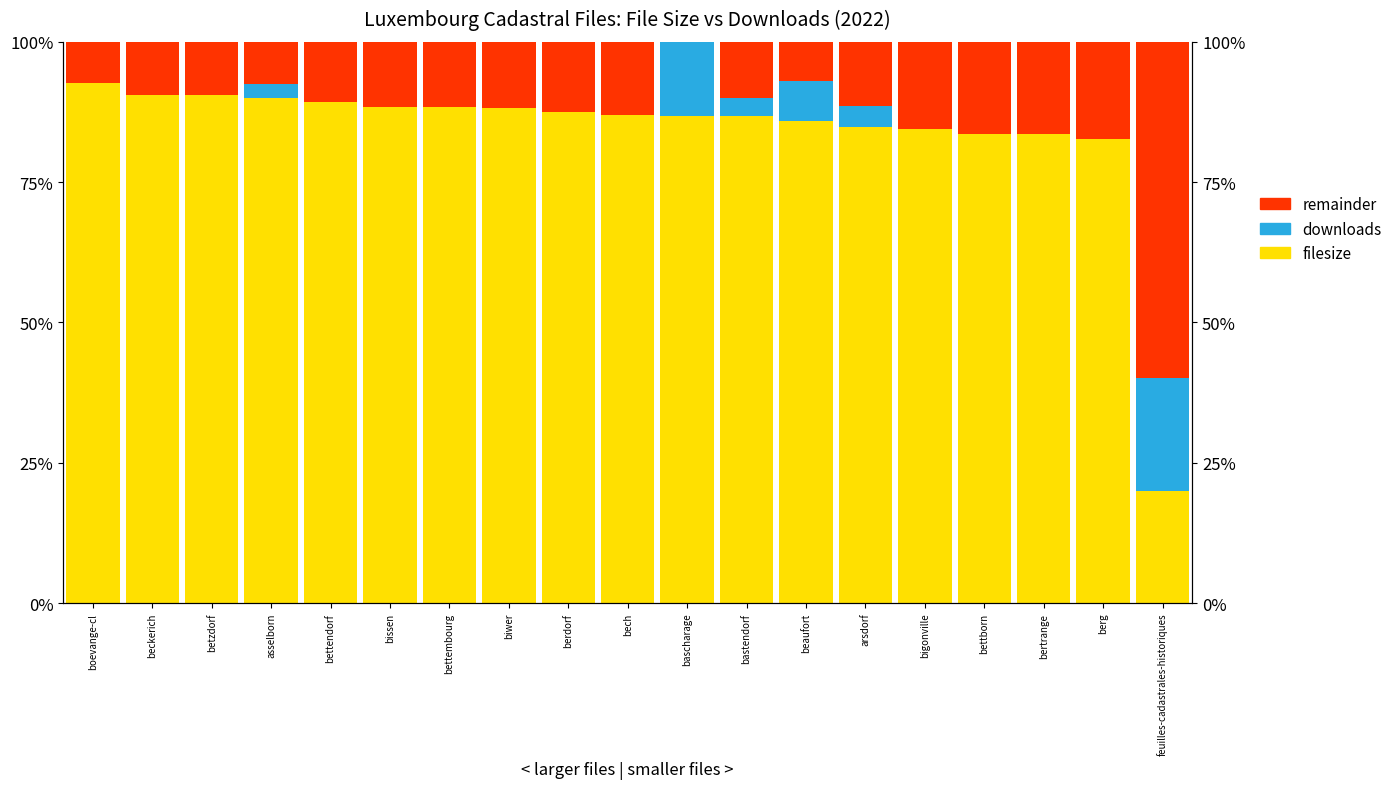

What is the average value of the downloads series?

2.6